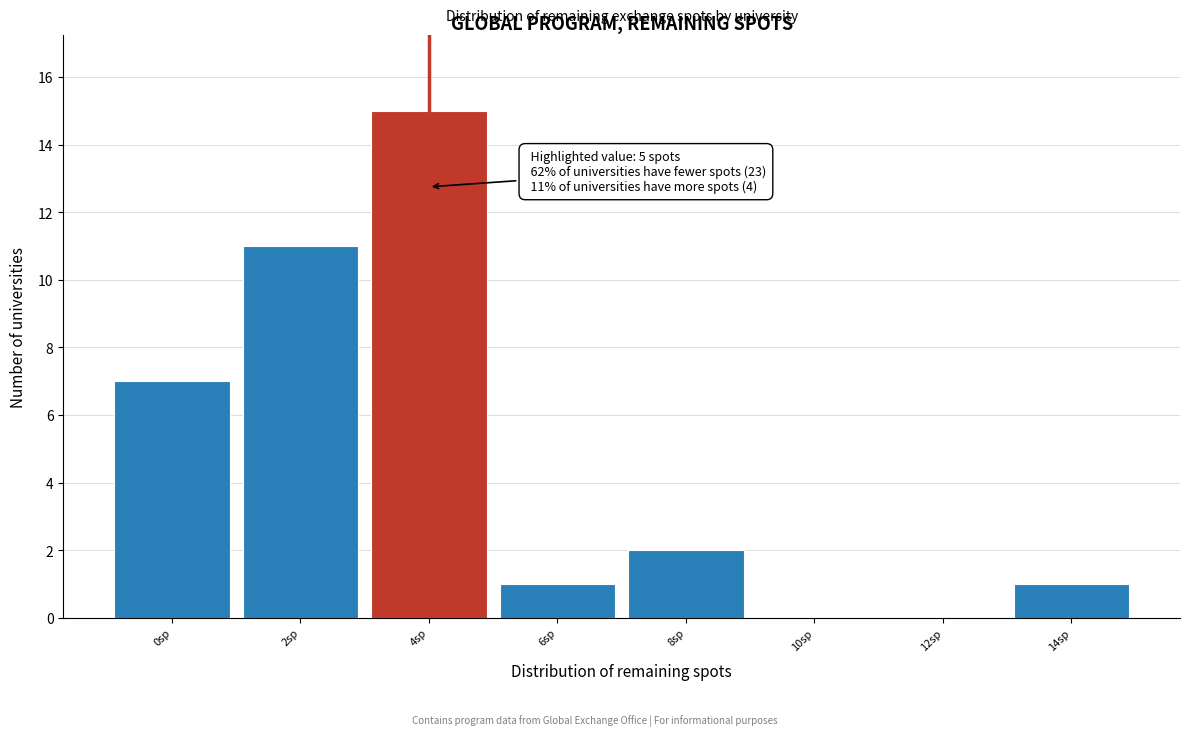

Reading left to right, extract all data points from this chart.

0sp=7	2sp=11	4sp=15	6sp=1	8sp=2	10sp=0	12sp=0	14sp=1